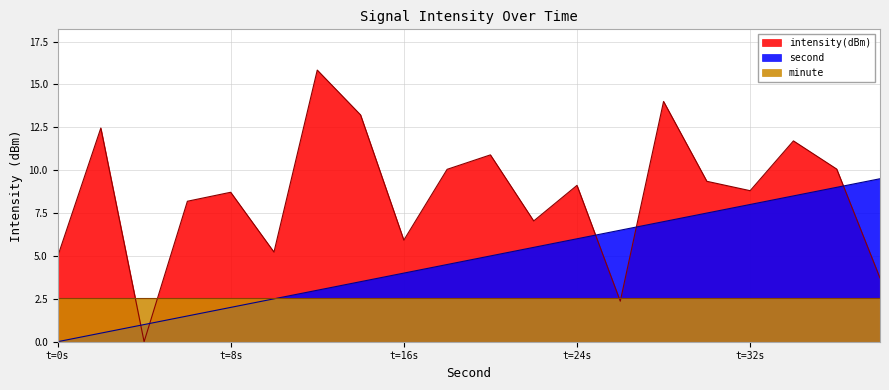

What is the sum of all second values?

95.0